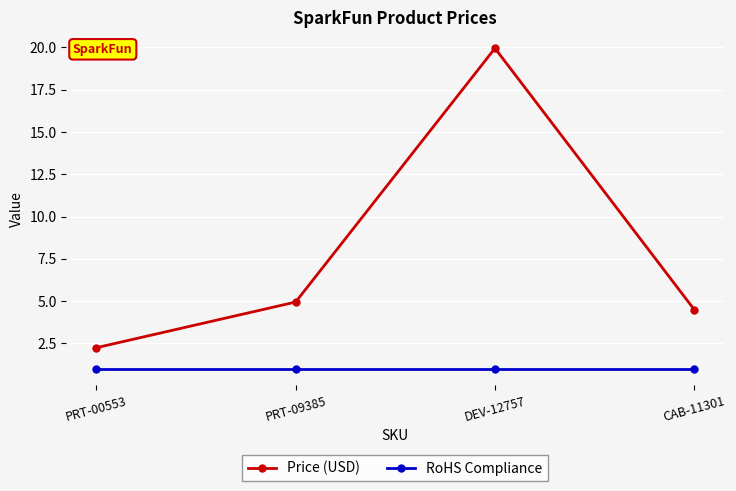

Rank the series by their maximum value, from lowest to highest.

RoHS Compliance, Price (USD)